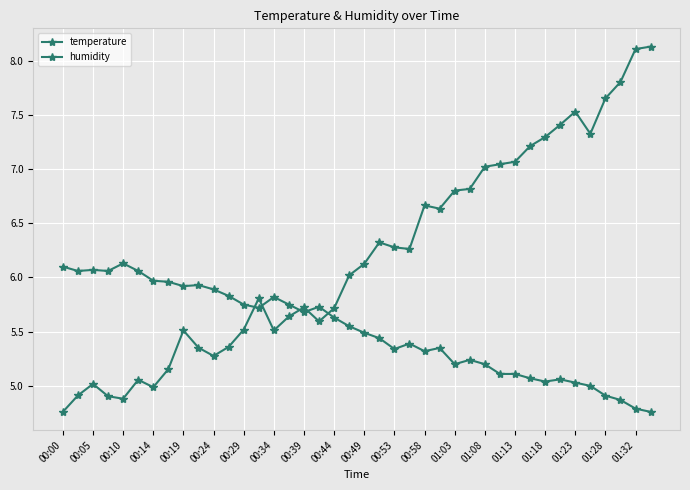

At which category does humidity reach its first local valley?

00:10